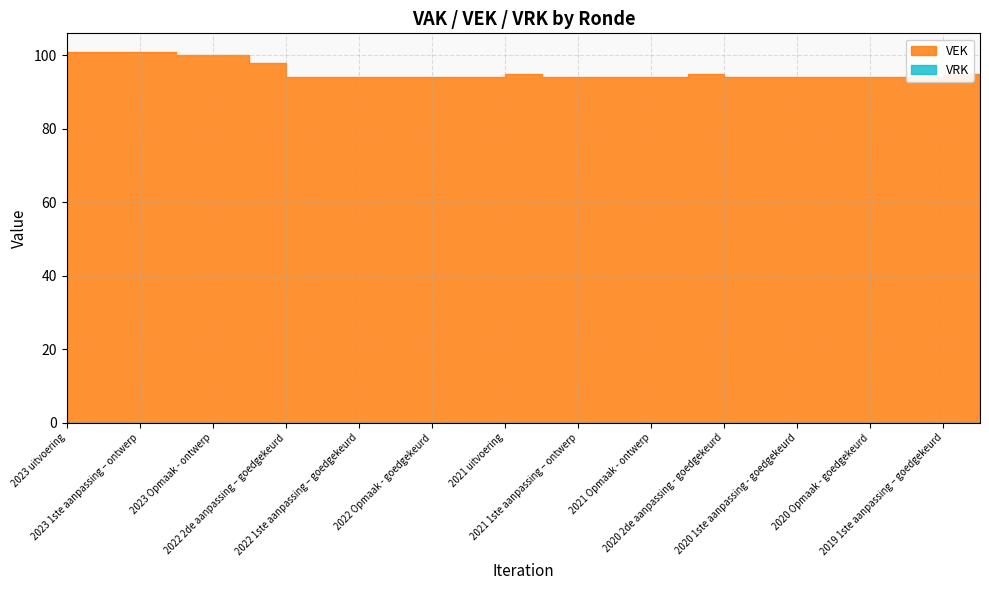

List the labels in order of value, smallest first.

2022 2de aanpassing – goedgekeurd, 2022 2de aanpassing – ontwerp, 2022 1ste aanpassing – goedgekeurd, 2022 1ste aanpassing – ontwerp, 2022 Opmaak - goedgekeurd, 2022 Opmaak - ontwerp, 2021 1ste aanpassing - goedgekeurd, 2021 1ste aanpassing – ontwerp, 2021 Opmaak - goedgekeurd, 2021 Opmaak - ontwerp, 2020 2de aanpassing - goedgekeurd, 2020 2de aanpassing - ontwerp, 2020 1ste aanpassing - goedgekeurd, 2020 1ste aanpassing – ontwerp, 2020 Opmaak - goedgekeurd, 2020 Opmaak - ontwerp, 2021 uitvoering, 2020 uitvoering, 2019 1ste aanpassing – goedgekeurd, 2019 1ste aanpassing - ontwerp, 2022 uitvoering, 2023 Opmaak – goedgekeurd, 2023 Opmaak - ontwerp, 2023 uitvoering, 2023 1ste aanpassing – goedgekeurd, 2023 1ste aanpassing – ontwerp